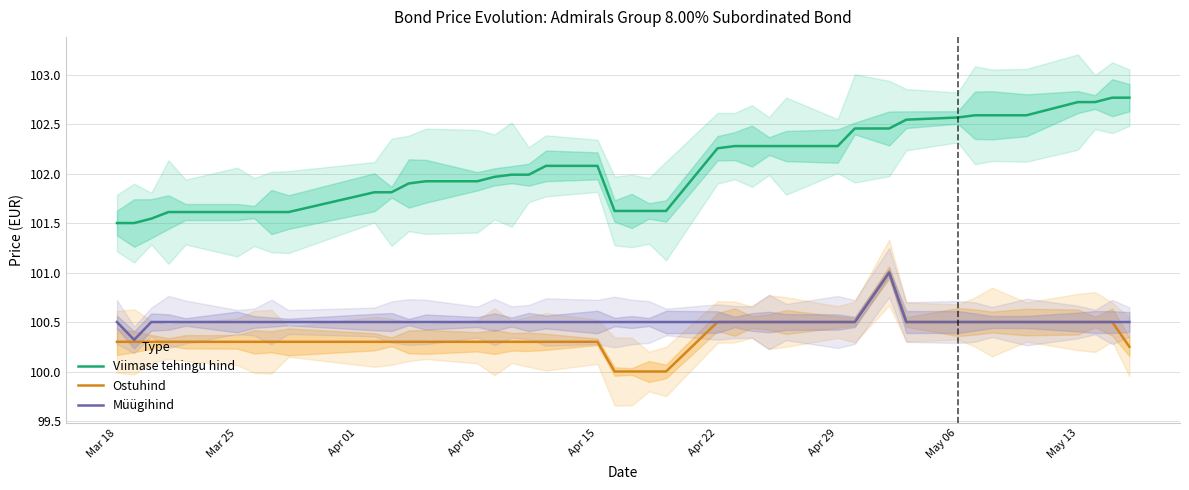

List the series in order of their peak value, highest first.

Viimase tehingu hind, Ostuhind, Müügihind